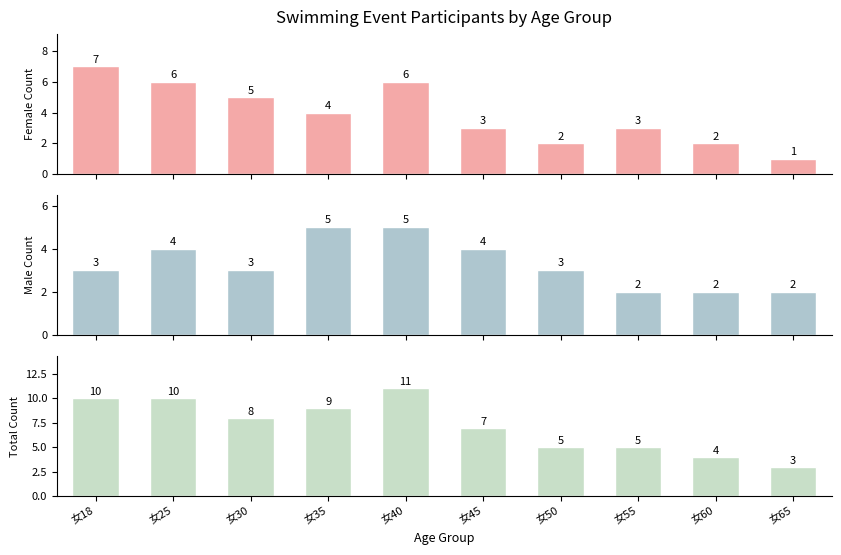

Rank the series by their maximum value, from highest to lowest.

Total Count, Female Count, Male Count